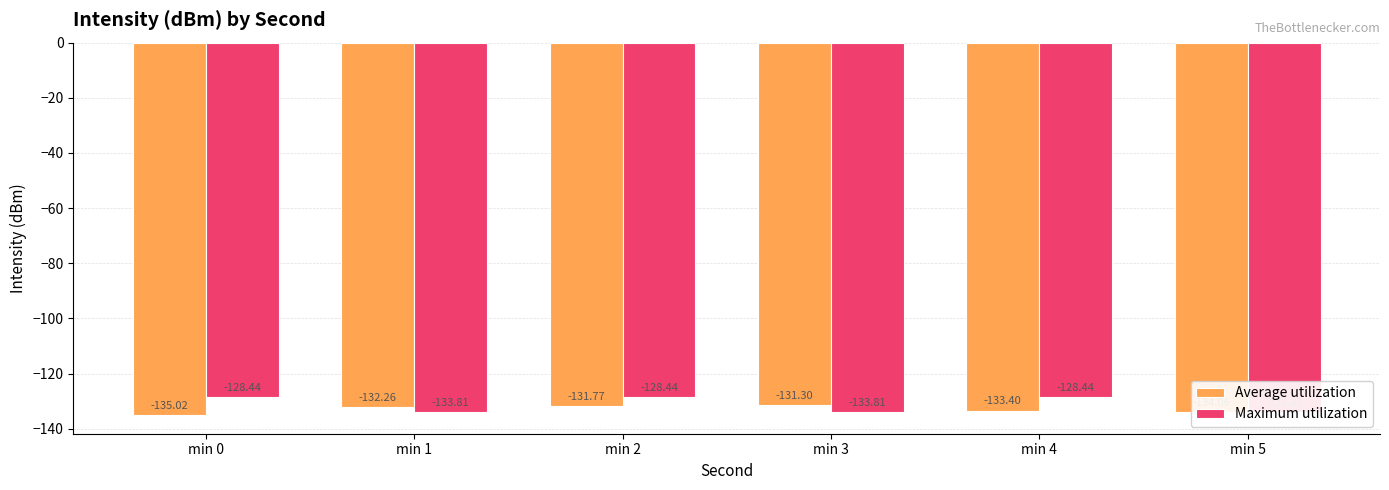

Which series has the largest total across all categories?

Maximum utilization